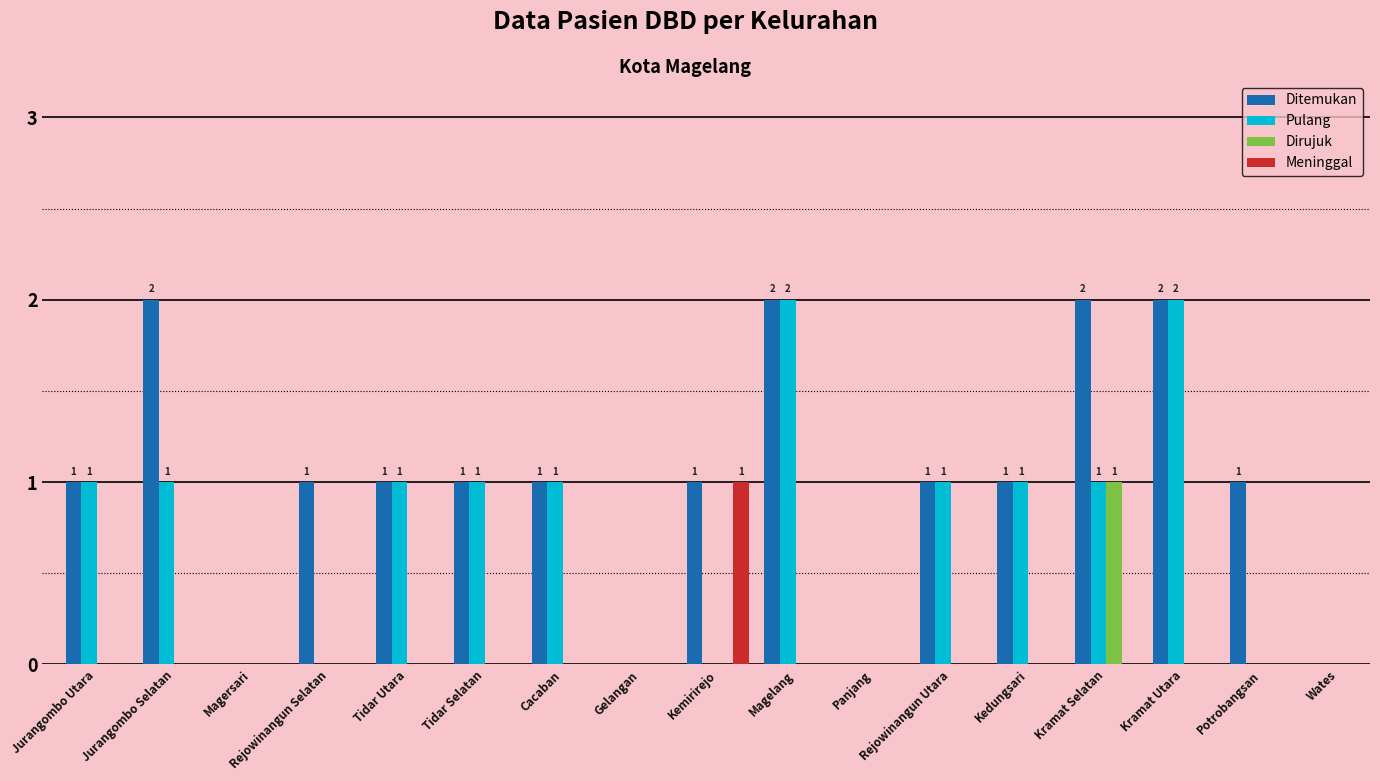

Reading right to left, what are all the values shown in this chart?

Ditemukan: Wates=0	Potrobangsan=1	Kramat Utara=2	Kramat Selatan=2	Kedungsari=1	Rejowinangun Utara=1	Panjang=0	Magelang=2	Kemirirejo=1	Gelangan=0	Cacaban=1	Tidar Selatan=1	Tidar Utara=1	Rejowinangun Selatan=1	Magersari=0	Jurangombo Selatan=2	Jurangombo Utara=1
Pulang: Wates=0	Potrobangsan=0	Kramat Utara=2	Kramat Selatan=1	Kedungsari=1	Rejowinangun Utara=1	Panjang=0	Magelang=2	Kemirirejo=0	Gelangan=0	Cacaban=1	Tidar Selatan=1	Tidar Utara=1	Rejowinangun Selatan=0	Magersari=0	Jurangombo Selatan=1	Jurangombo Utara=1
Dirujuk: Wates=0	Potrobangsan=0	Kramat Utara=0	Kramat Selatan=1	Kedungsari=0	Rejowinangun Utara=0	Panjang=0	Magelang=0	Kemirirejo=0	Gelangan=0	Cacaban=0	Tidar Selatan=0	Tidar Utara=0	Rejowinangun Selatan=0	Magersari=0	Jurangombo Selatan=0	Jurangombo Utara=0
Meninggal: Wates=0	Potrobangsan=0	Kramat Utara=0	Kramat Selatan=0	Kedungsari=0	Rejowinangun Utara=0	Panjang=0	Magelang=0	Kemirirejo=1	Gelangan=0	Cacaban=0	Tidar Selatan=0	Tidar Utara=0	Rejowinangun Selatan=0	Magersari=0	Jurangombo Selatan=0	Jurangombo Utara=0